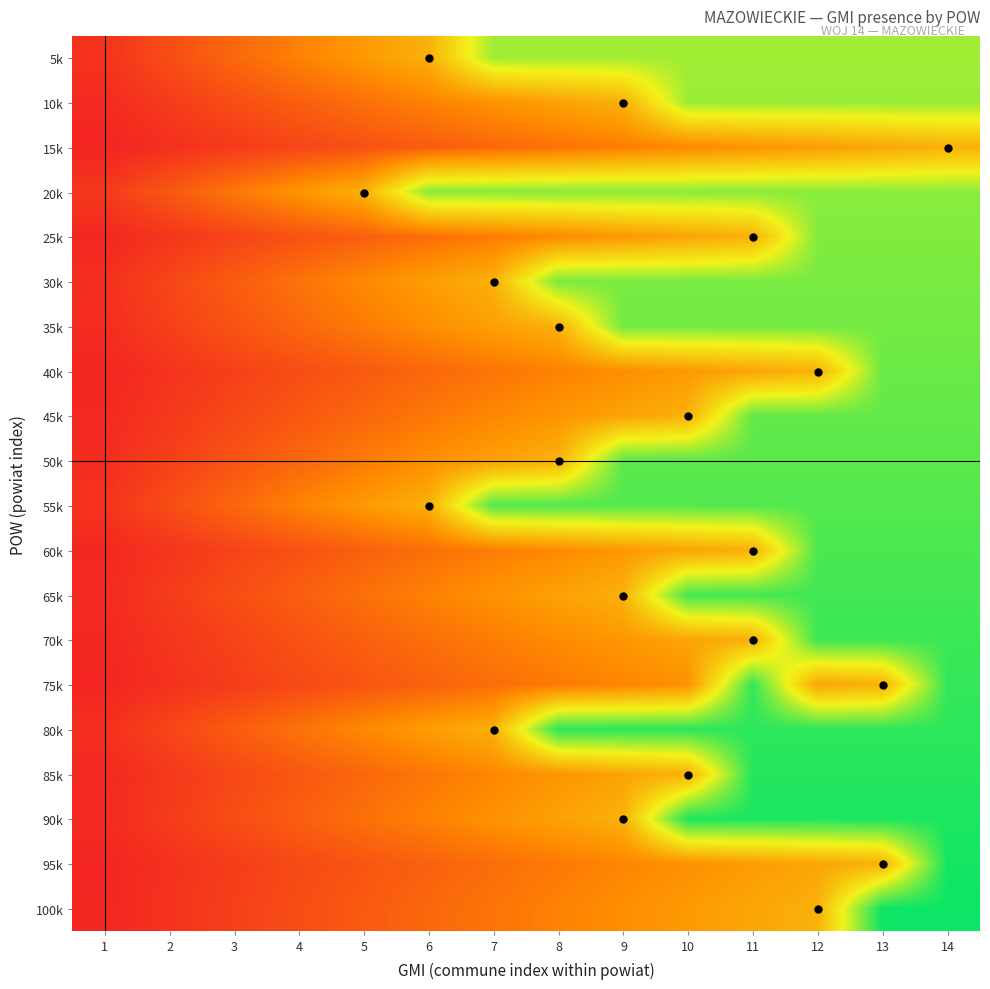

At how many categories does at least one series exceed 9?

10